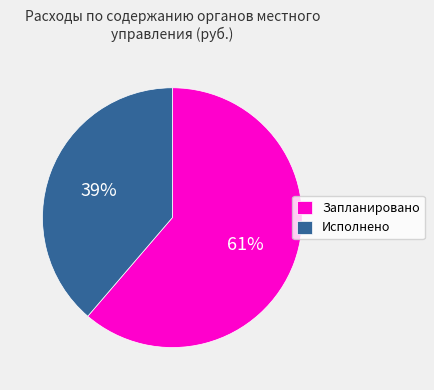

Is there any slice that represents more than half of the pie?

Yes